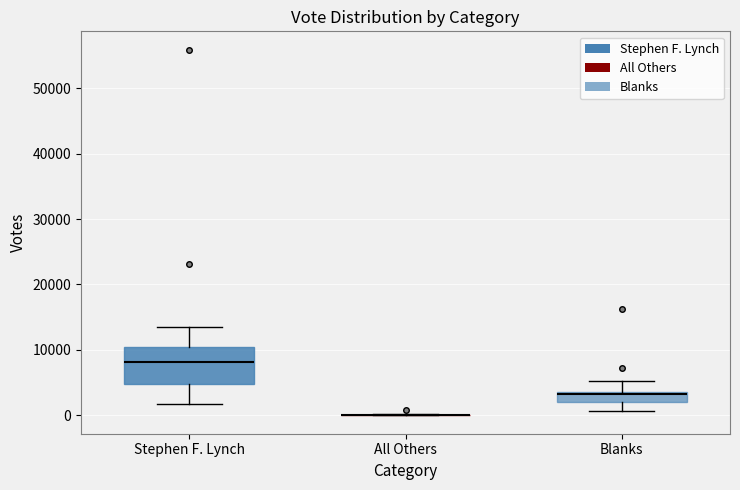

Reading left to right, read every box against the y-axis: the position of its median line, the range the box covers, and the ends of its whiskers. The values are not printed on the chart, so give them approximately, as read against the axis.

Stephen F. Lynch: median 8000, box 5000 to 10000, whiskers 2000 to 13000
All Others: box collapsed to a line at 0, whiskers 0 to 0
Blanks: median 3000, box 2000 to 4000, whiskers 1000 to 5000